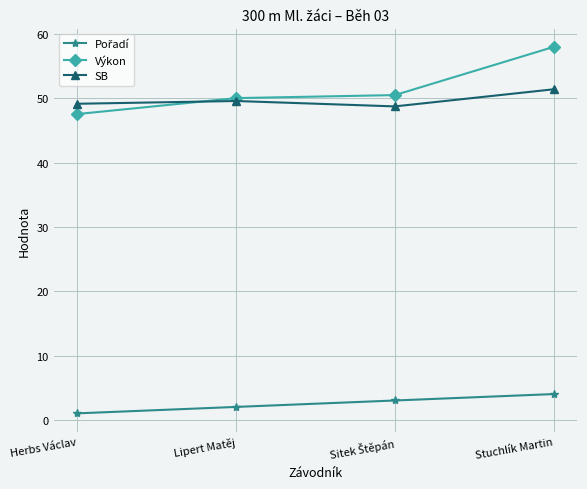

What is the value of the Výkon point at the 4th from the left?

58.0